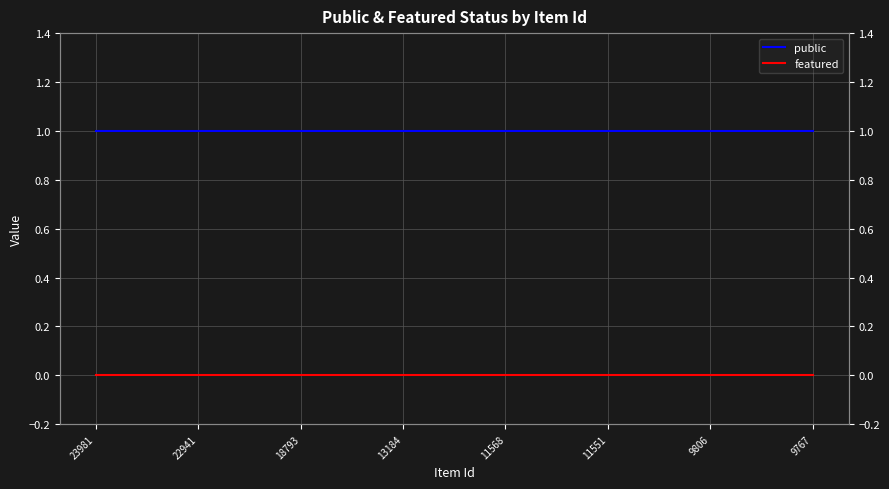

Which series changed the most between 13184 and 9767?

public